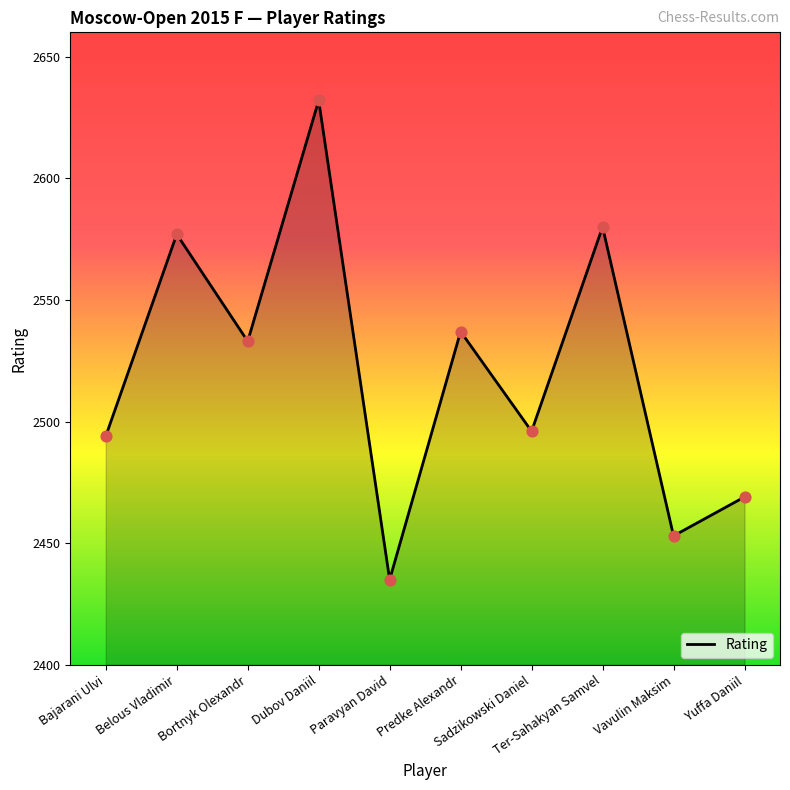

Approximately how many times larger is the value at Sadzikowski Daniel compared to Predke Alexandr?

1.0